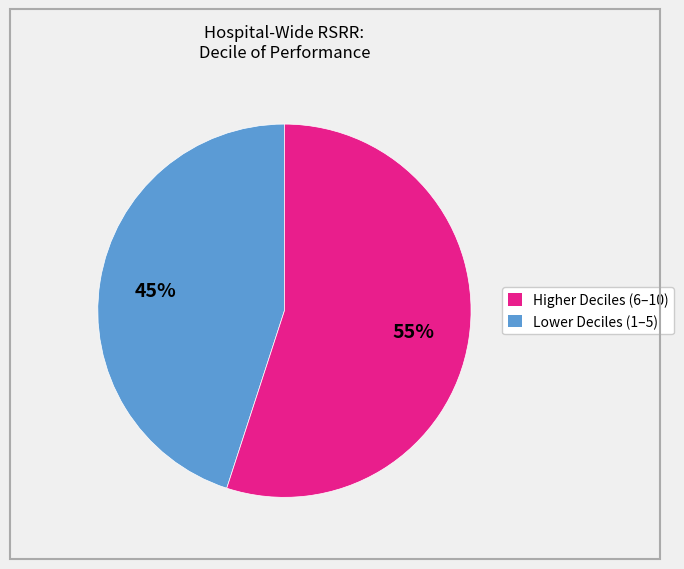

To the nearest percent, what is the average slice percentage?

50%